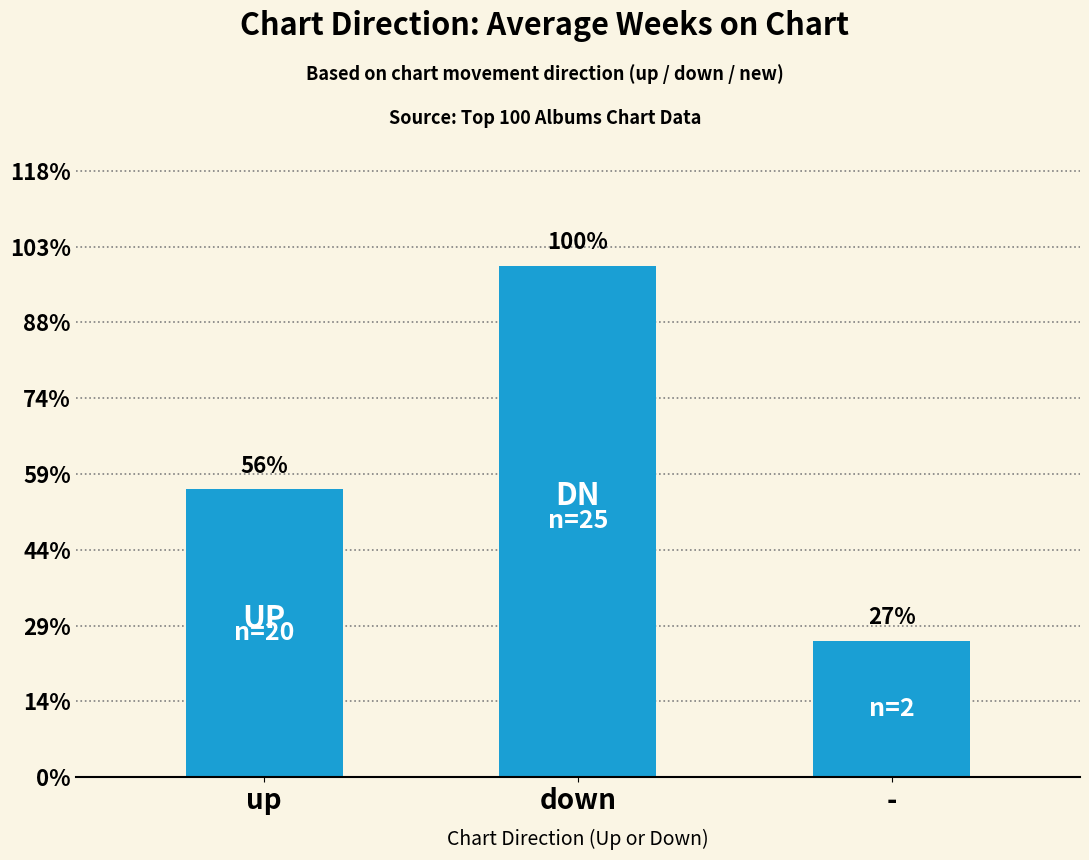

List the labels in order of value, largest first.

down, up, -